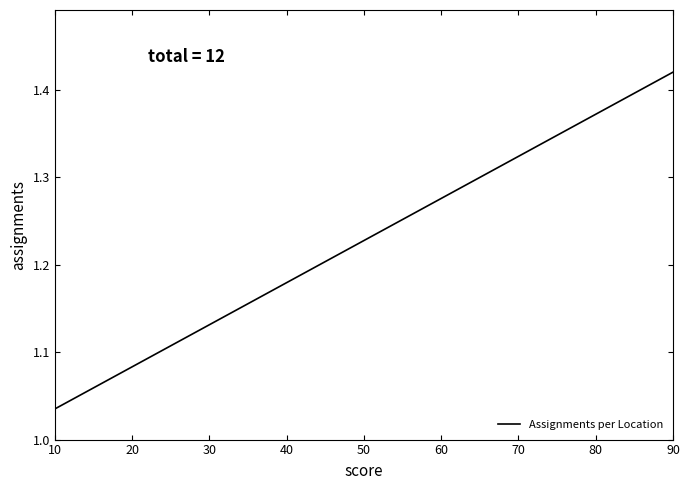

What is the average value?

1.2